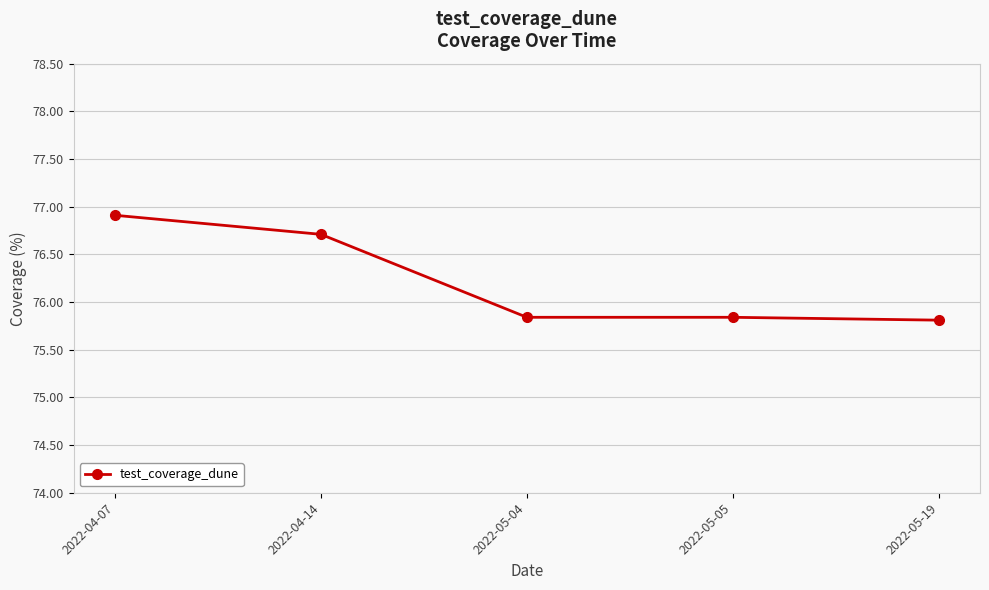

What is the maximum value shown in the chart?

76.9